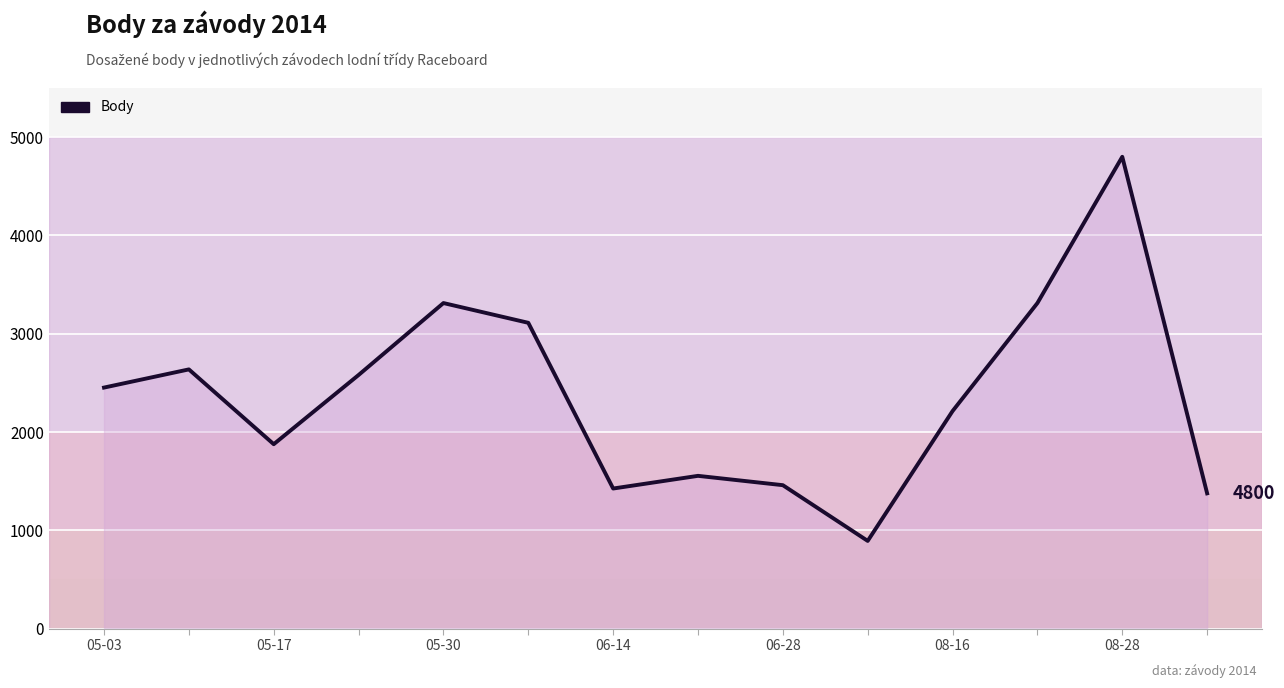

What position from the left is 7?

8